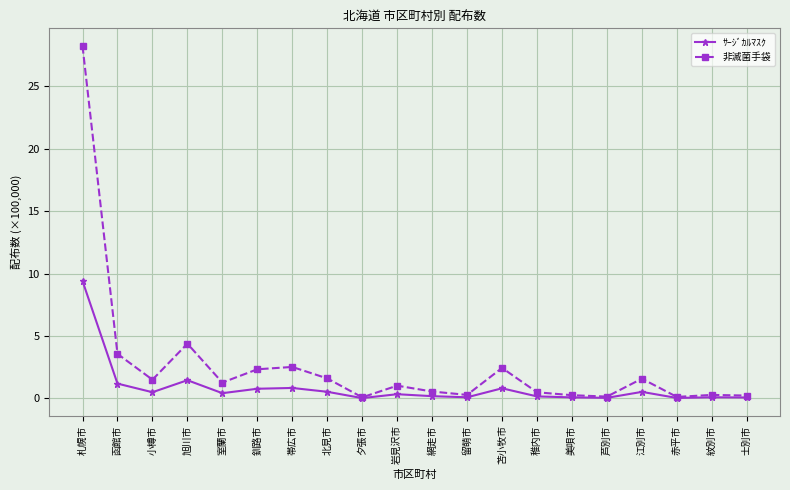

What is the total value across all series at 苫小牧市?

3.3